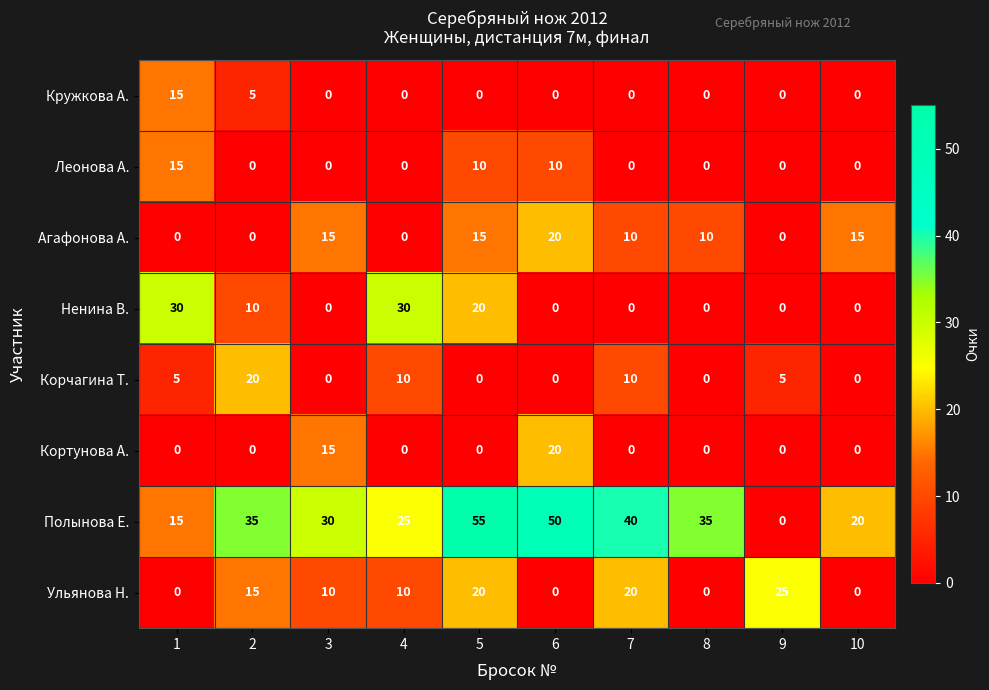

What is the average value of the Кортунова А. series?

4